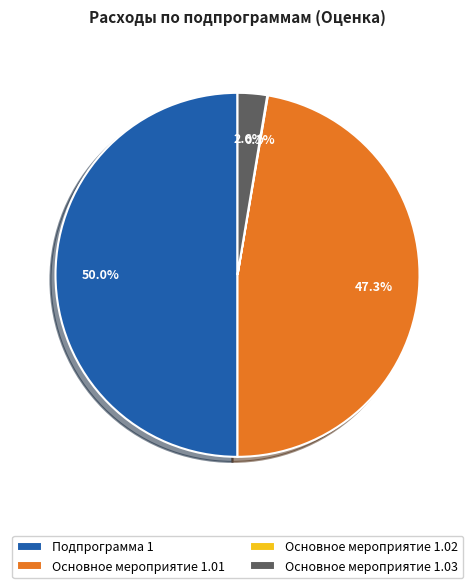

To the nearest percent, what percentage of the pie is Основное мероприятие 1.03?

3%